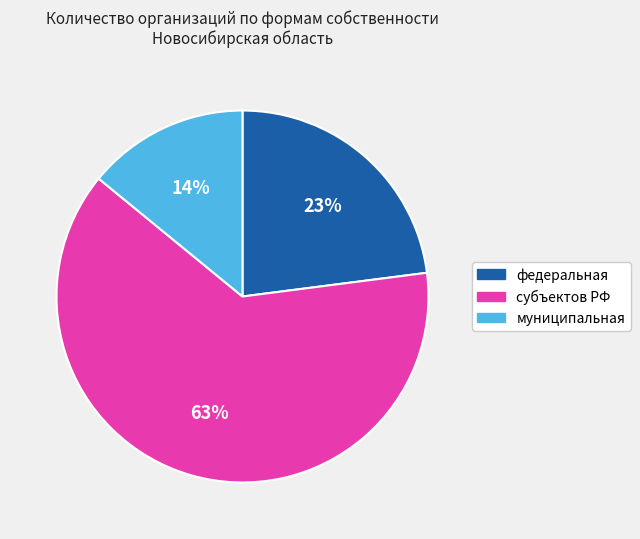

What is the ratio of the value at субъектов РФ to the value at федеральная?

2.7